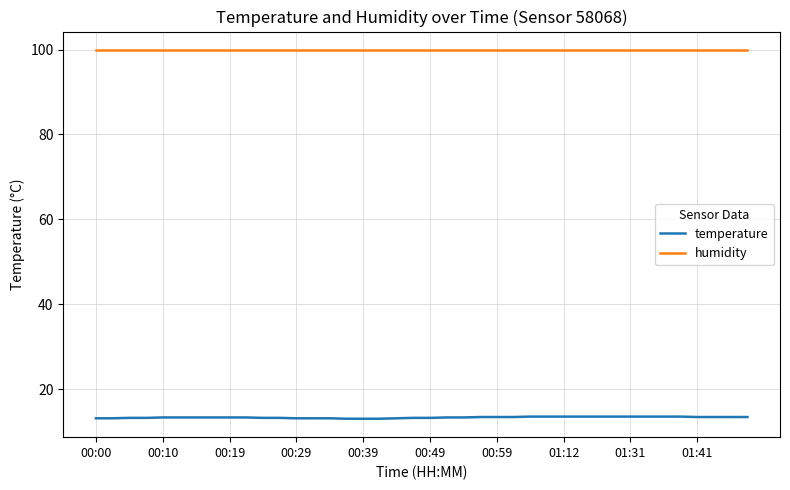

List the series in order of their overall mean, lowest first.

temperature, humidity